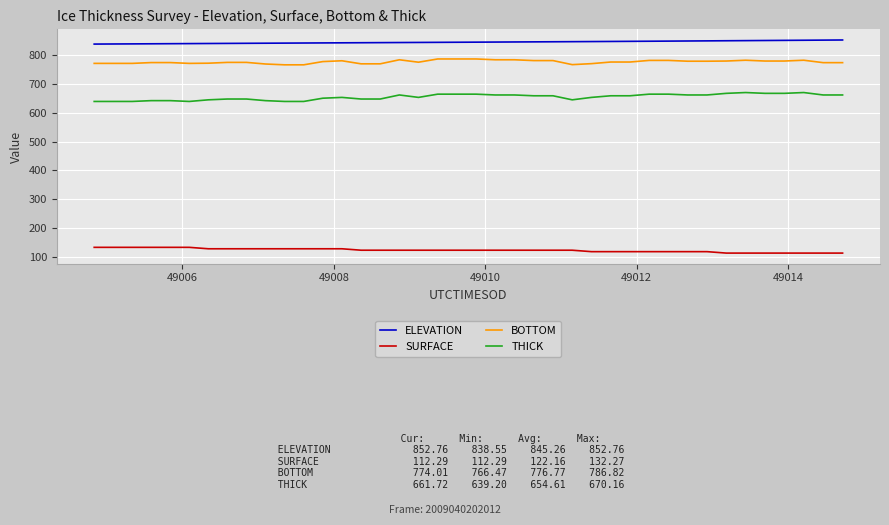

Rank the series by their maximum value, from highest to lowest.

ELEVATION, BOTTOM, THICK, SURFACE